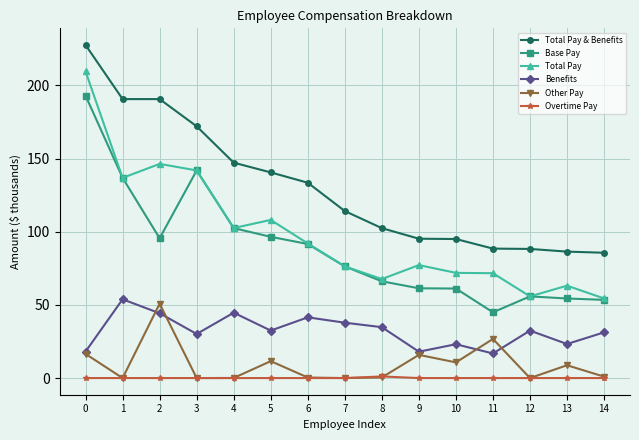

Which series changed the most between 1 and 13?

Total Pay & Benefits